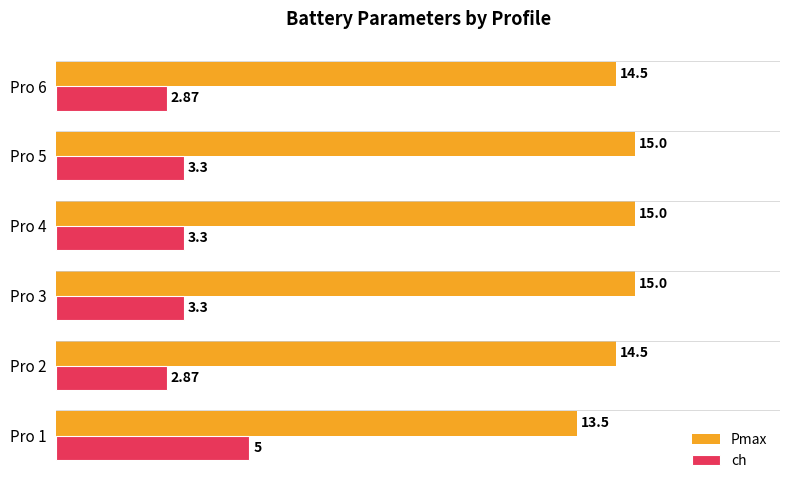

What is the spread (max minus min) of values at Pro 4?

11.7